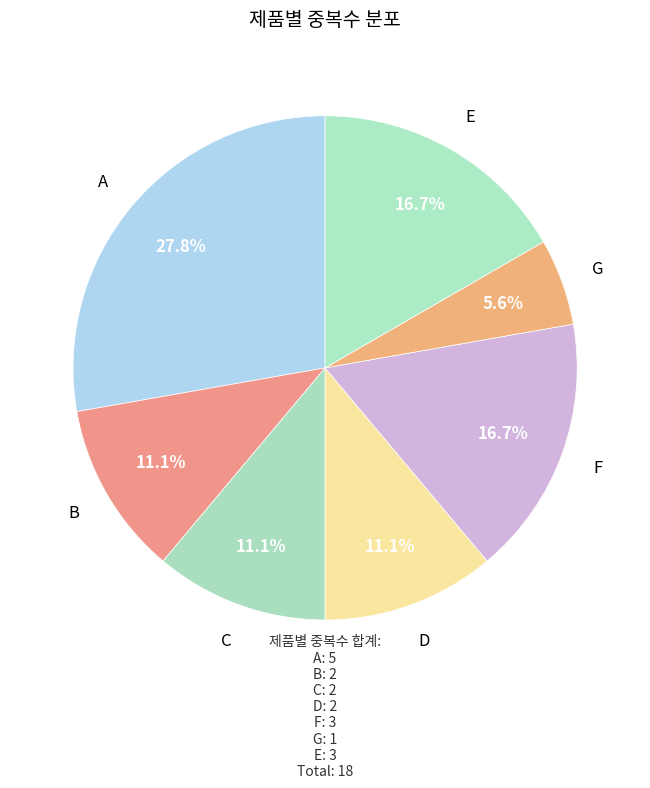

How many segments does this pie chart have?

7